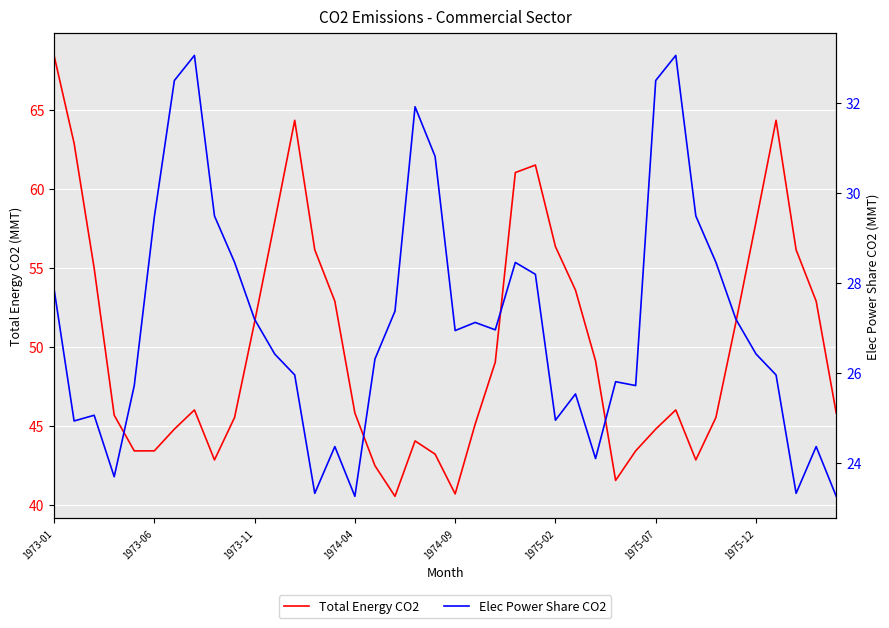

Between 19 and 12, which is larger?

12